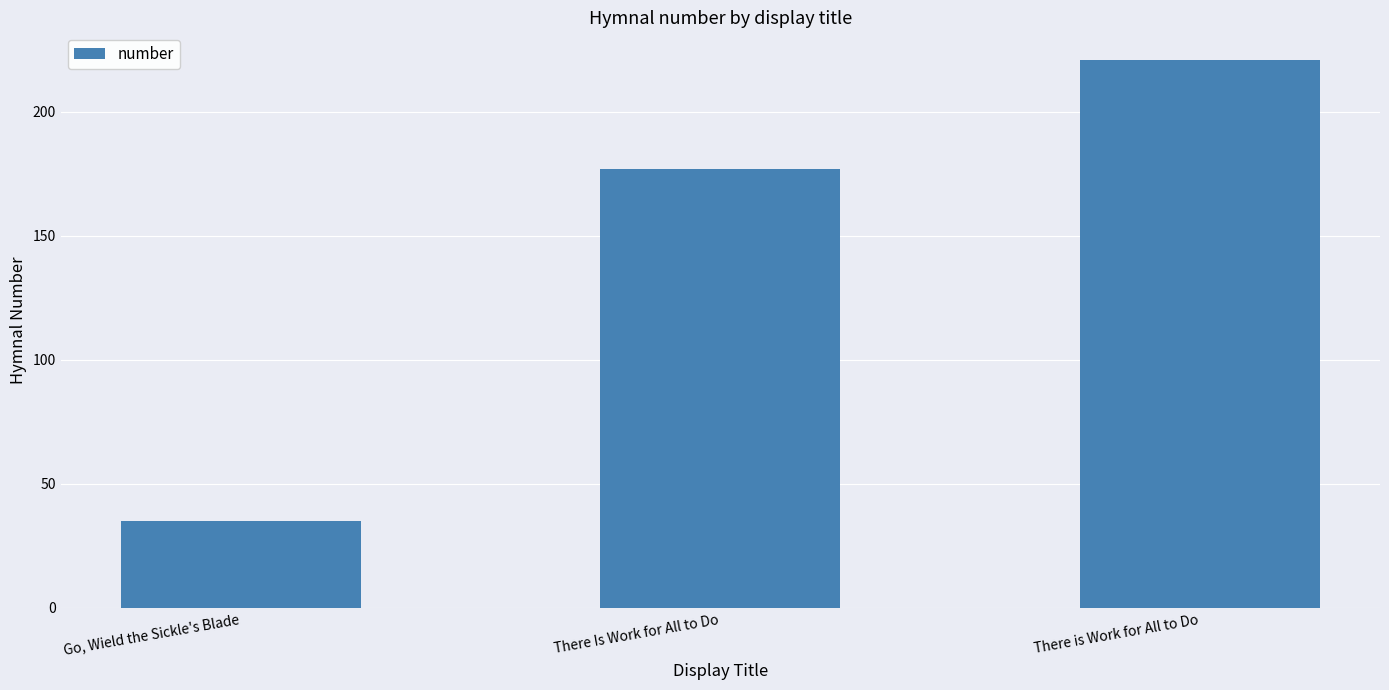

What is the label of the 2nd bar from the left?

There Is Work for All to Do